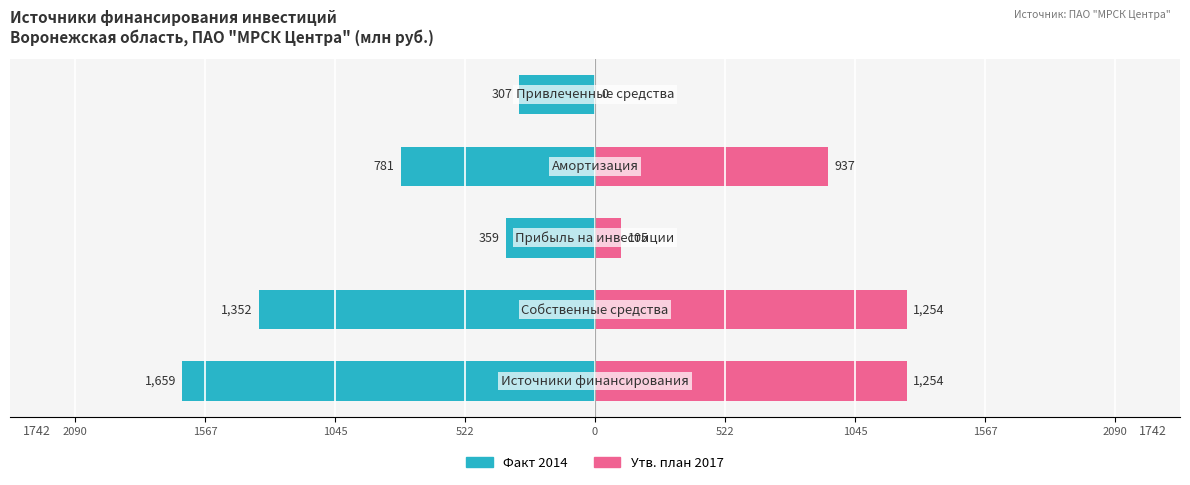

What is the spread (max minus min) of values at 1567?

2606.0